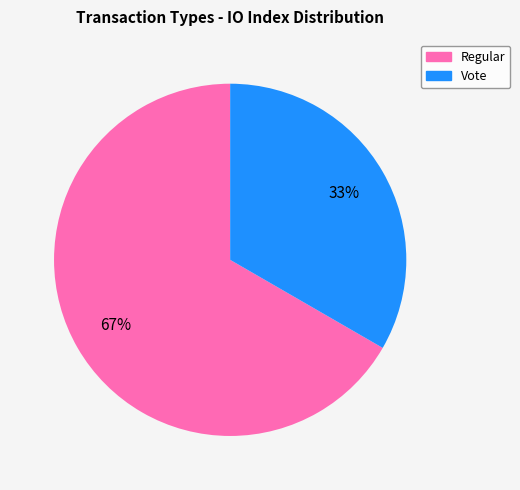

Combined, do Regular and Vote account for over 50%?

Yes